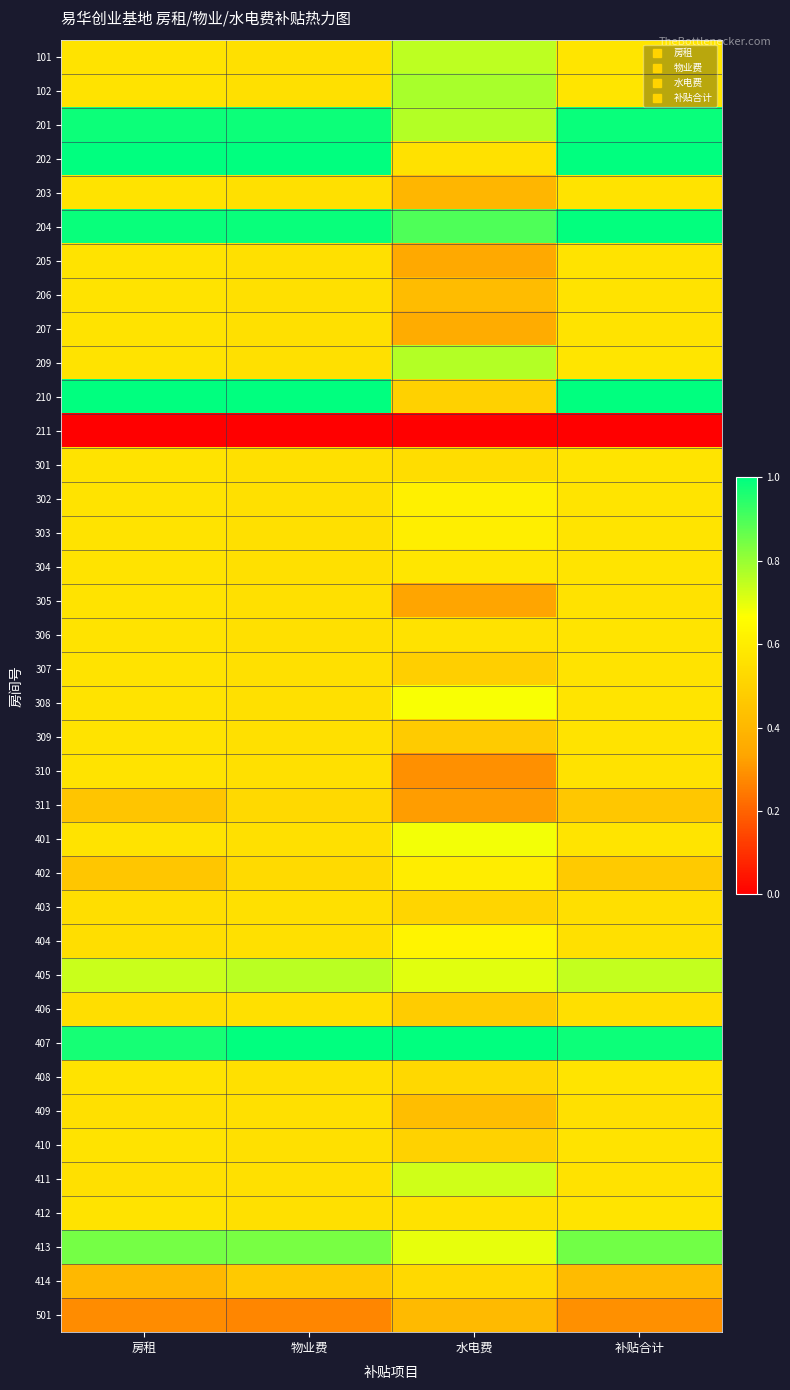

How many data points does each series have?

4